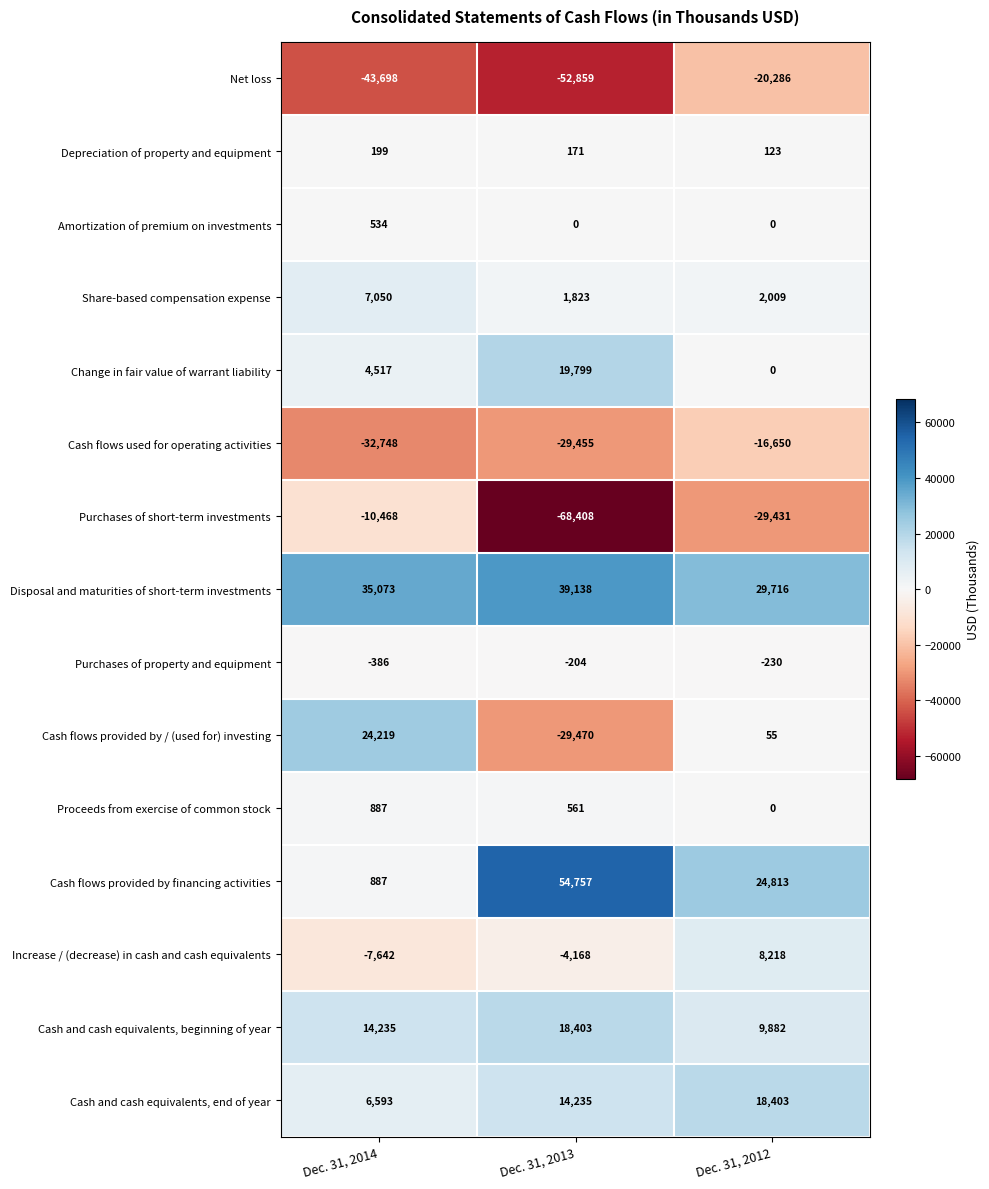

What is the greatest value displayed?

54757